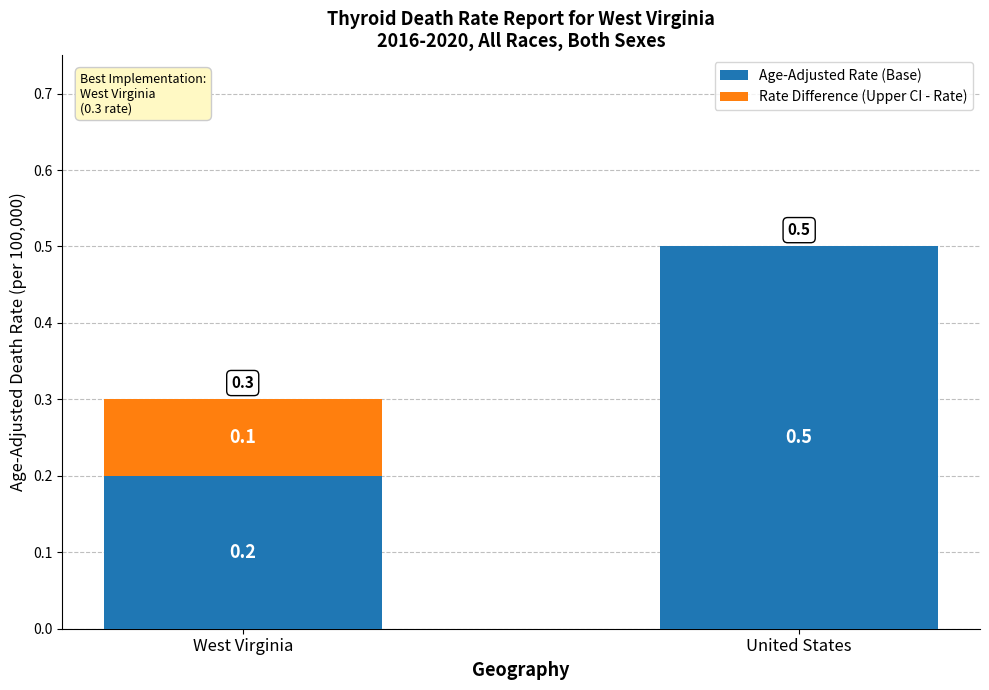

True or false: Age-Adjusted Rate (Base) has a value of 0.1 at West Virginia.

False